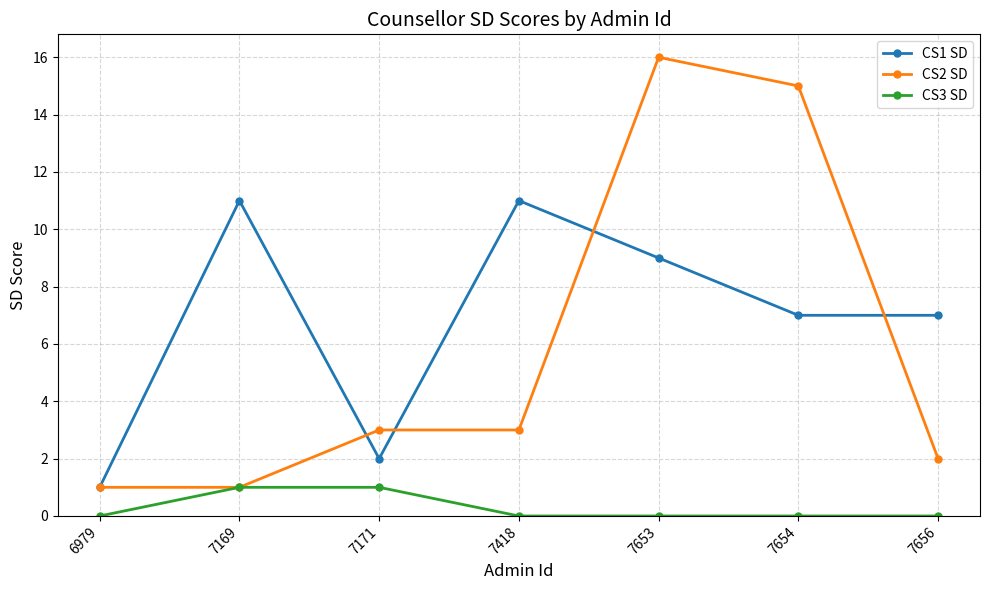

Count the number of data series in this chart.

3